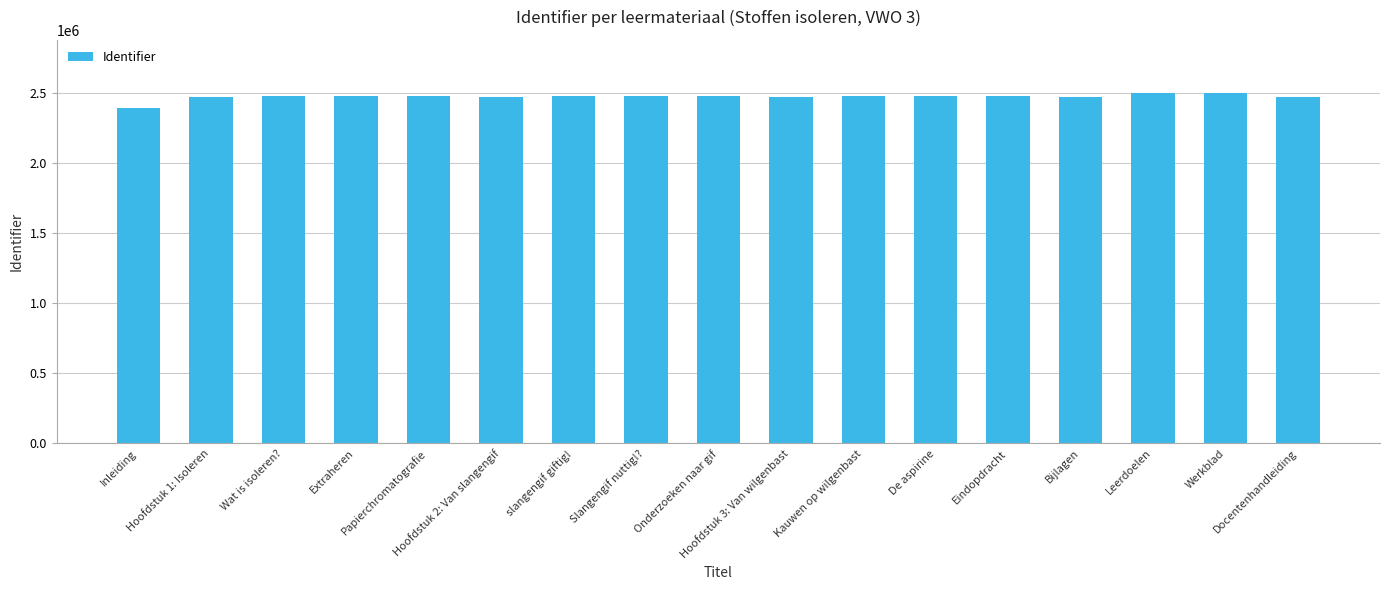

What value does the data have at Wat is isoleren?, to the nearest 100?

2476200